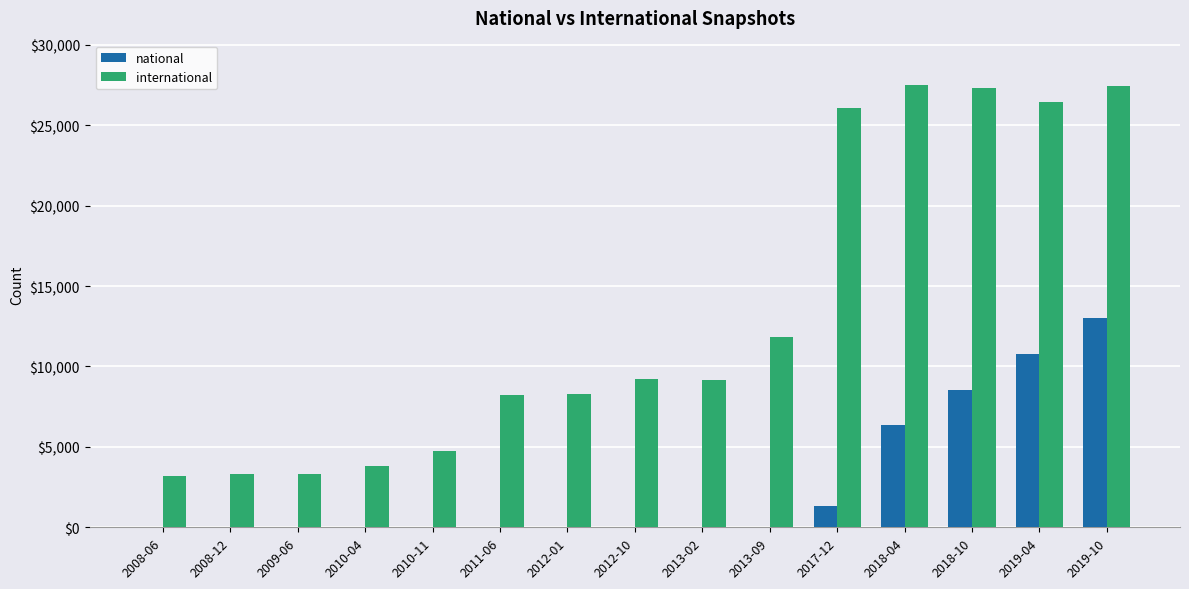

Which series has the largest total across all categories?

international